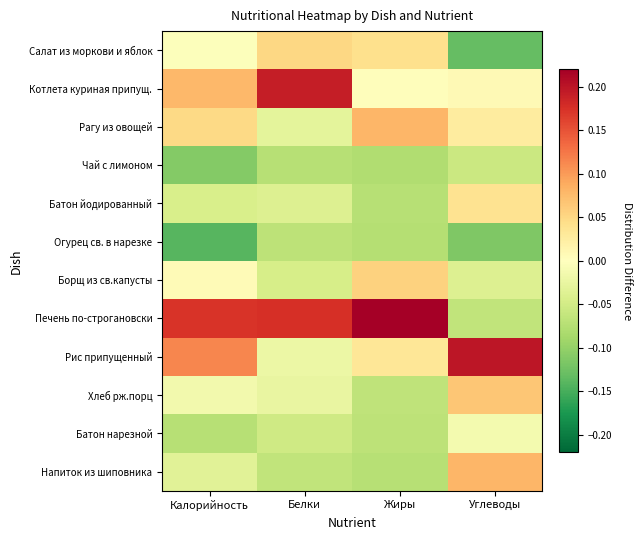

Which series has the largest range (max minus min)?

Печень по-строгановски